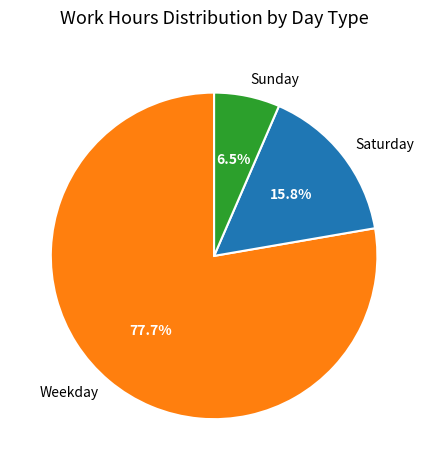

Between Sunday and Saturday, which is larger?

Saturday